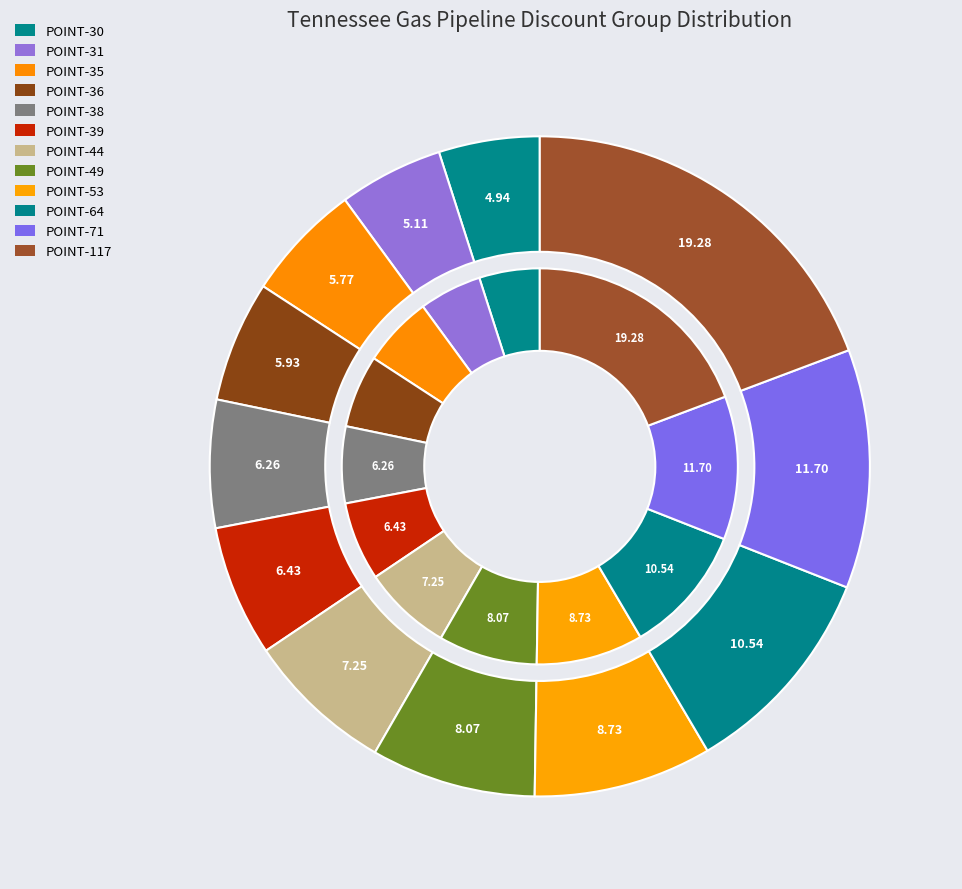

Do POINT-36 and POINT-53 together represent more than half of the pie?

No